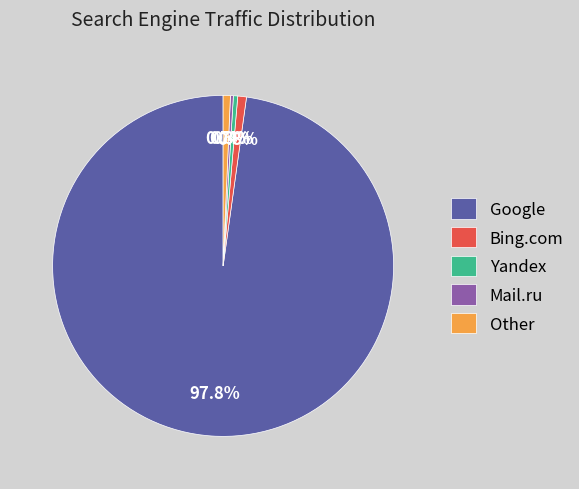

True or false: Bing.com accounts for 11% of the total.

False